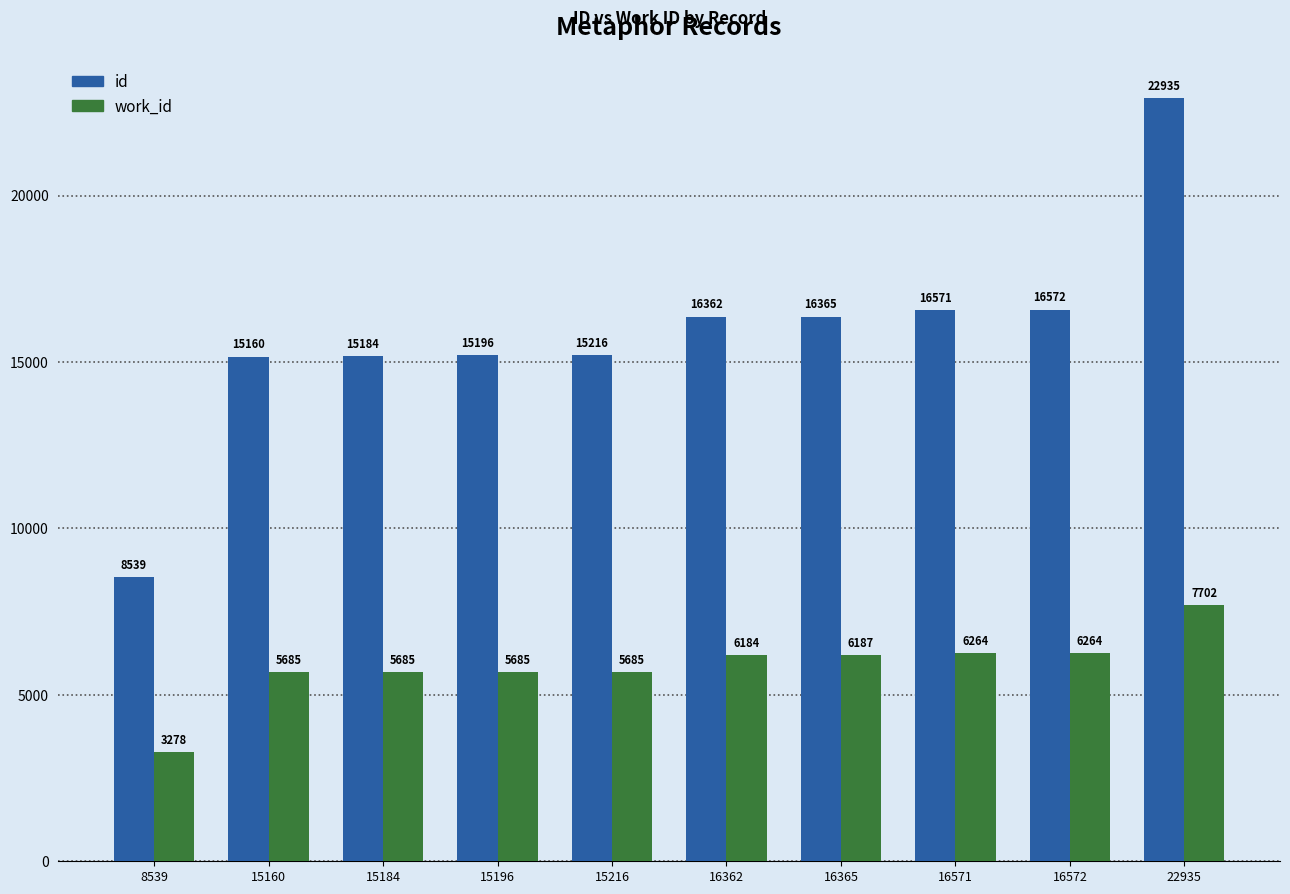

What is the value of the id bar at the 8th from the left?

16571